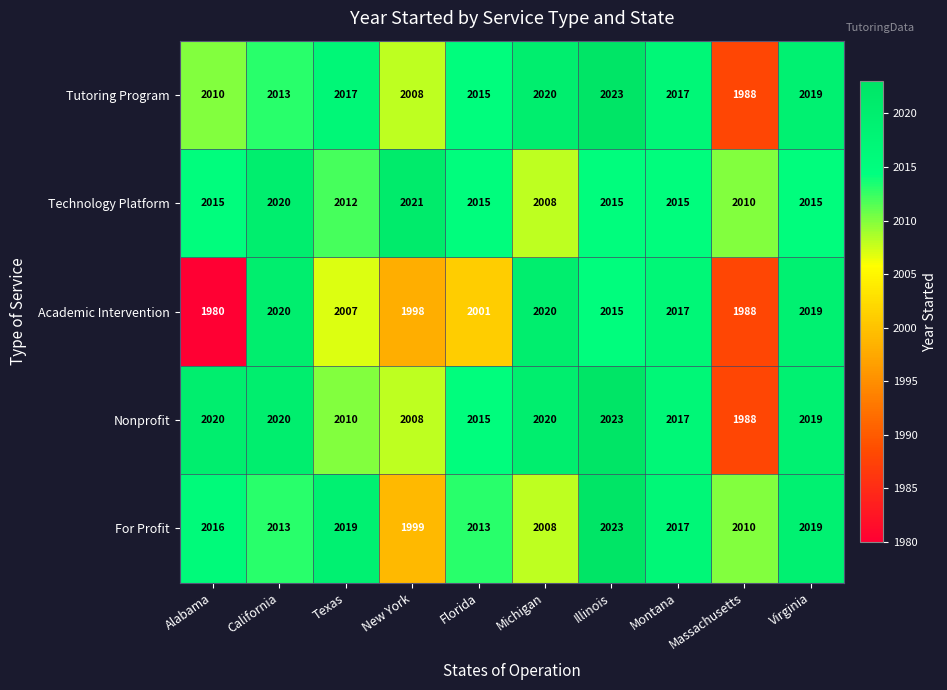

What is the difference between the maximum and second lowest values in the Academic Intervention series?

32